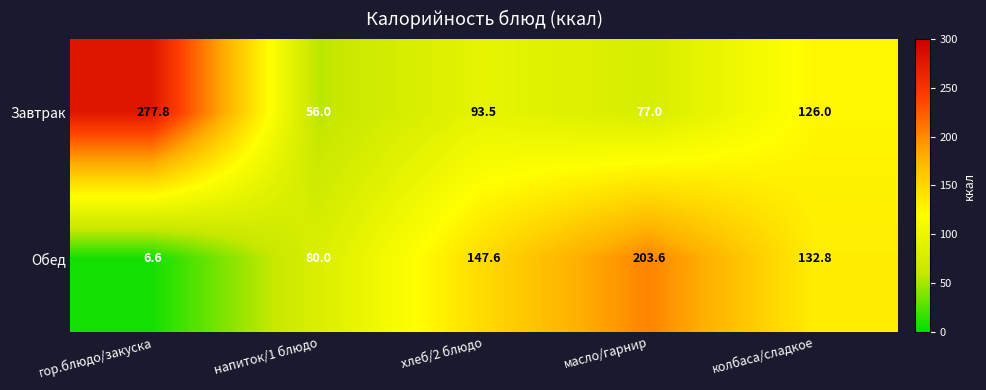

How many data points does each series have?

5